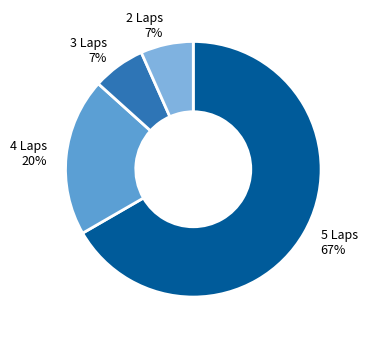

Is there a majority slice in this chart?

Yes